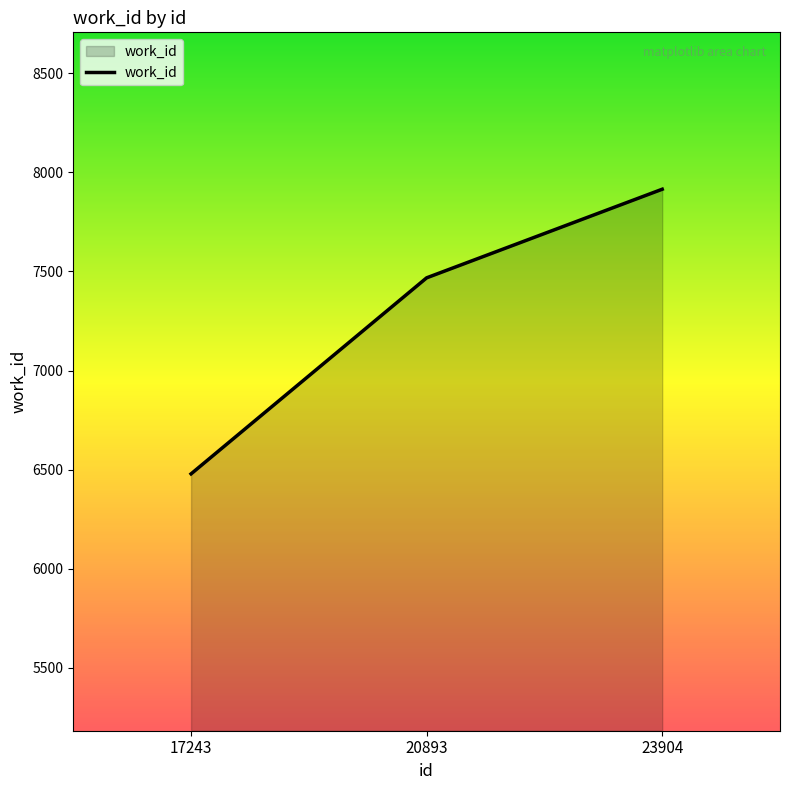

What is the change in value from 20893 to 23904?

+447